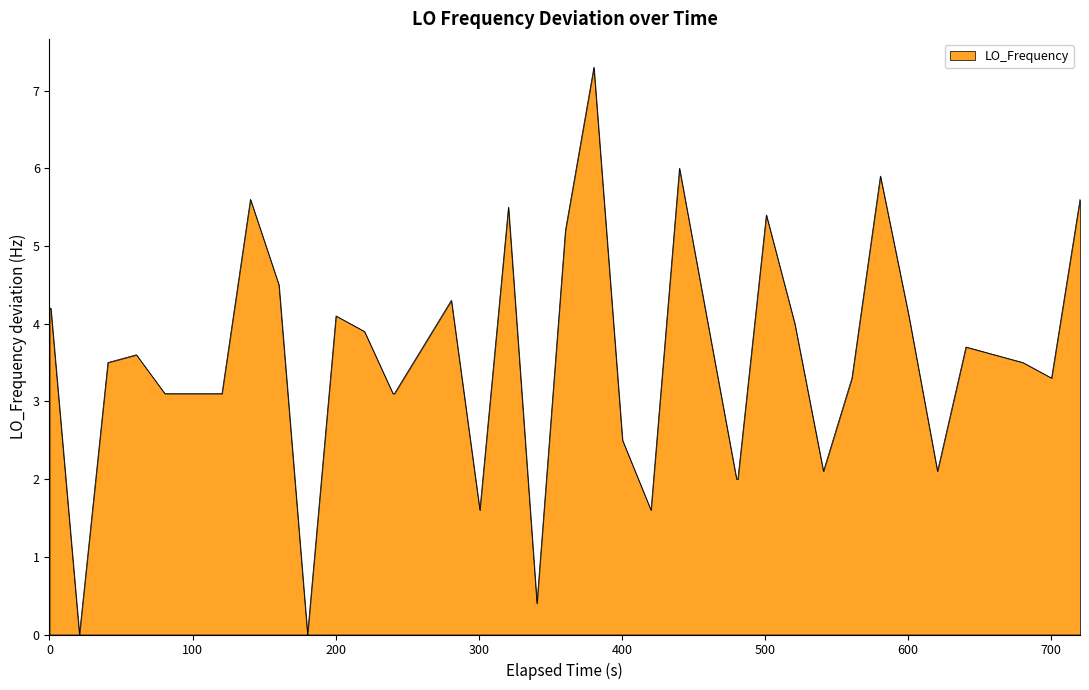

What is the greatest value displayed?

7.3